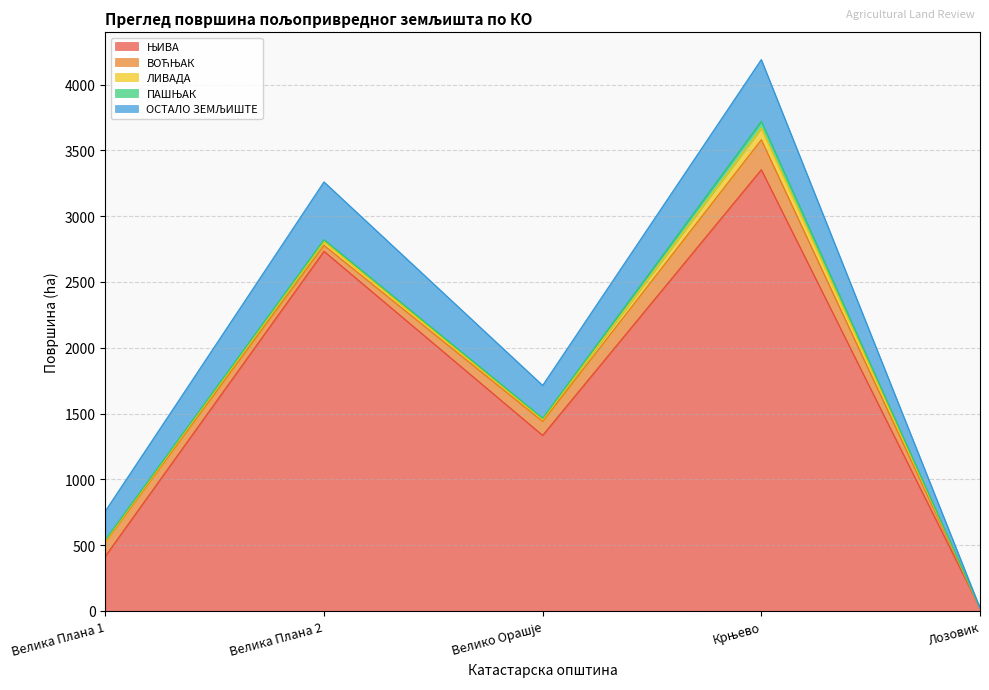

Which category has the lowest value in the ПАШЊАК series?

Лозовик